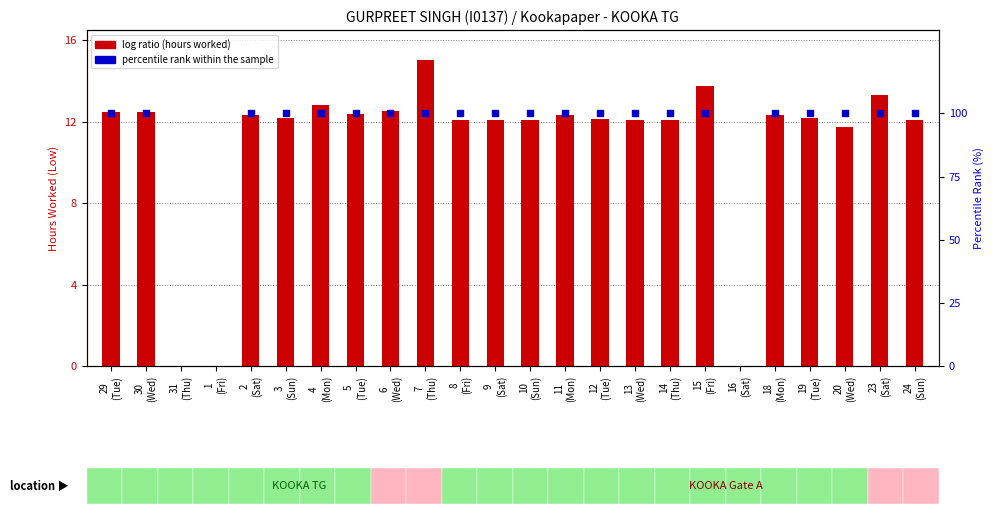

At which category is the sum across all series the highest?

7
(Thu)